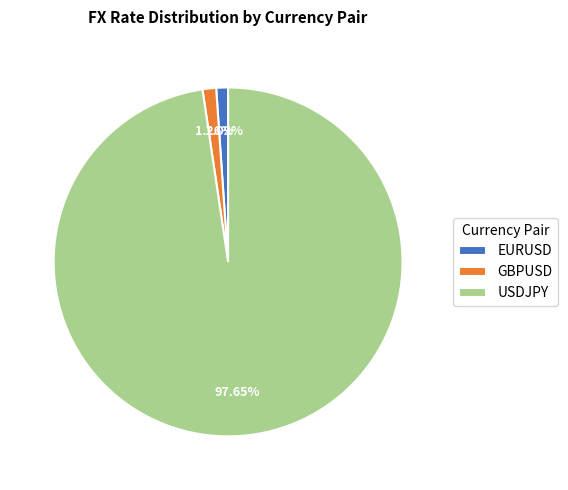

What is the largest slice in the pie chart?

USDJPY